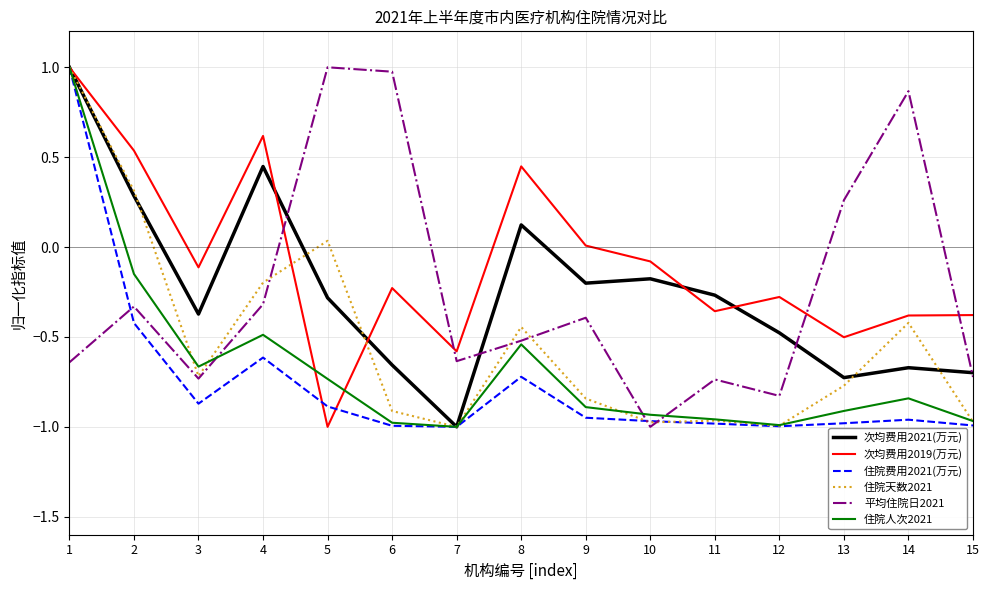

What is the highest value of the 住院天数2021 series?

1.0